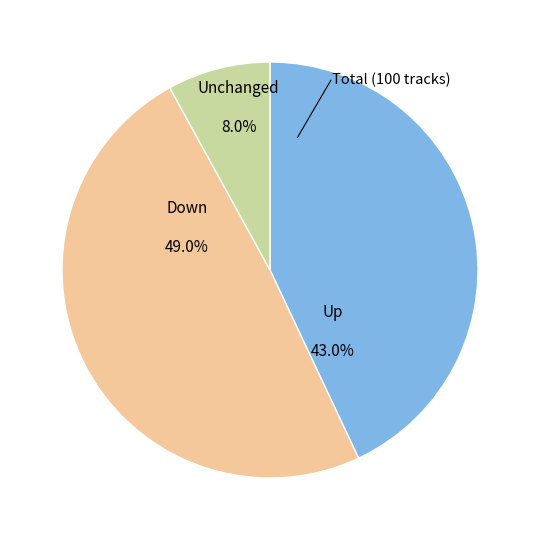

To the nearest percent, what is the average slice percentage?

33%